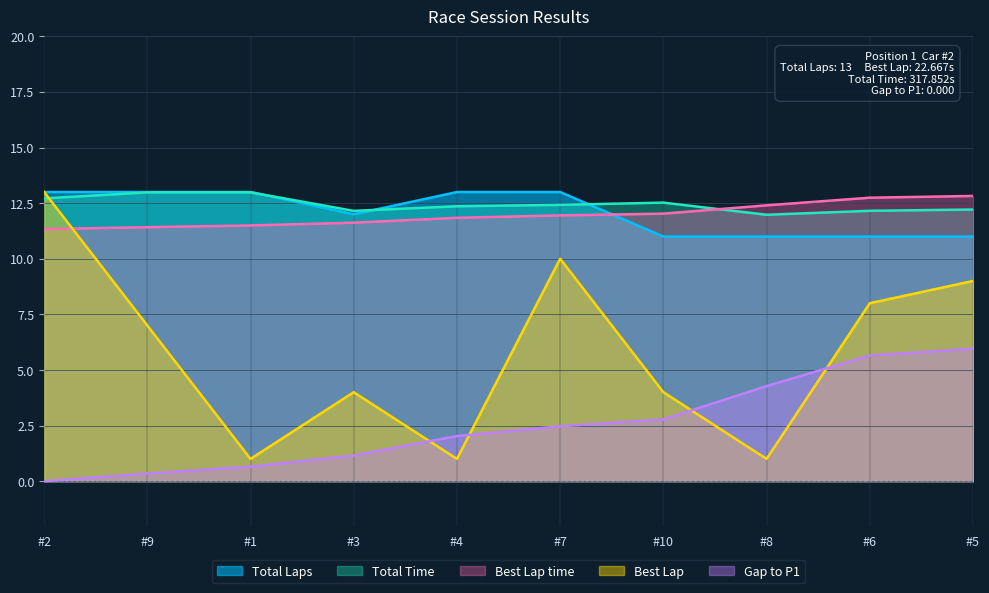

What are all the series names shown in the legend?

Total Laps, Total Time, Best Lap time, Best Lap, Gap to P1